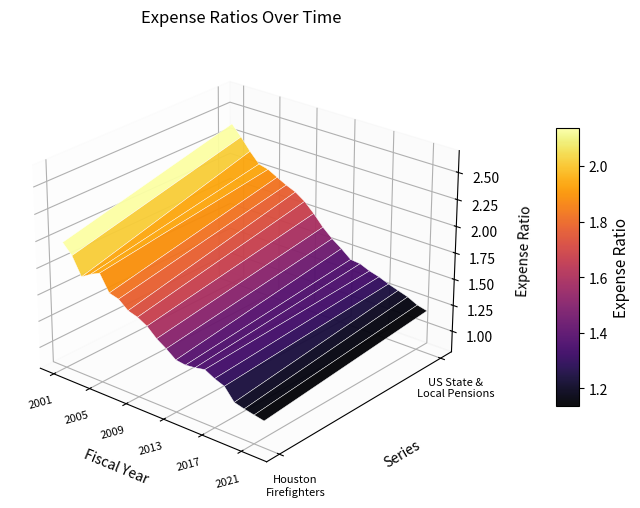

How many data points does each series have?

22